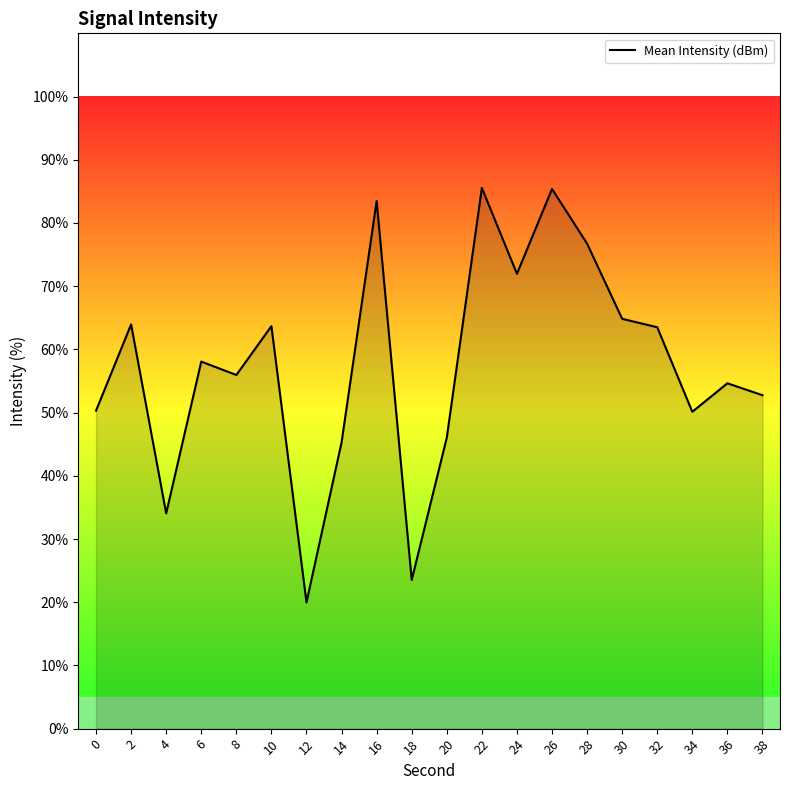

How many categories are shown in the chart?

20